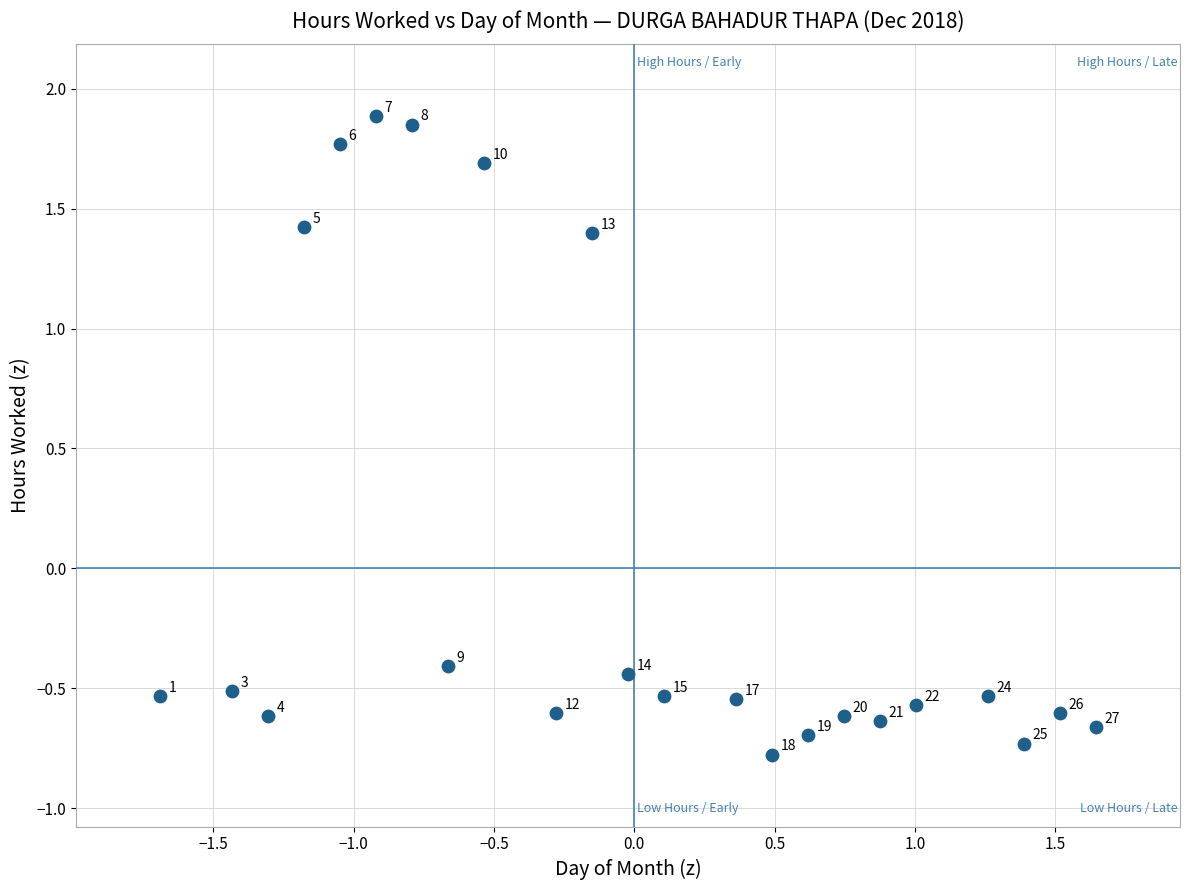

What is the range of Y values (max minus min)?

2.7